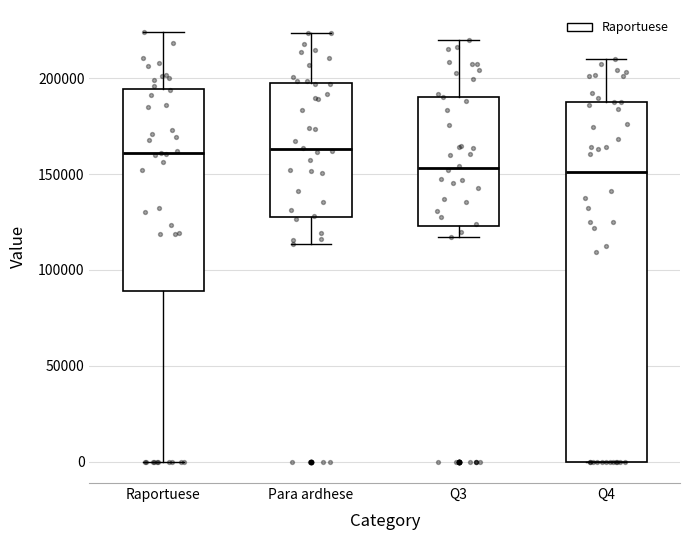

Reading left to right, read every box against the y-axis: the position of its median line, the range the box covers, and the ends of its whiskers. The values are not printed on the chart, so give them approximately, as read against the axis.

Raportuese: median 160000, box 90000 to 195000, whiskers 0 to 225000
Para ardhese: median 165000, box 130000 to 195000, whiskers 115000 to 225000
Q3: median 155000, box 125000 to 190000, whiskers 115000 to 220000
Q4: median 150000, box 0 to 185000, whiskers 0 to 210000